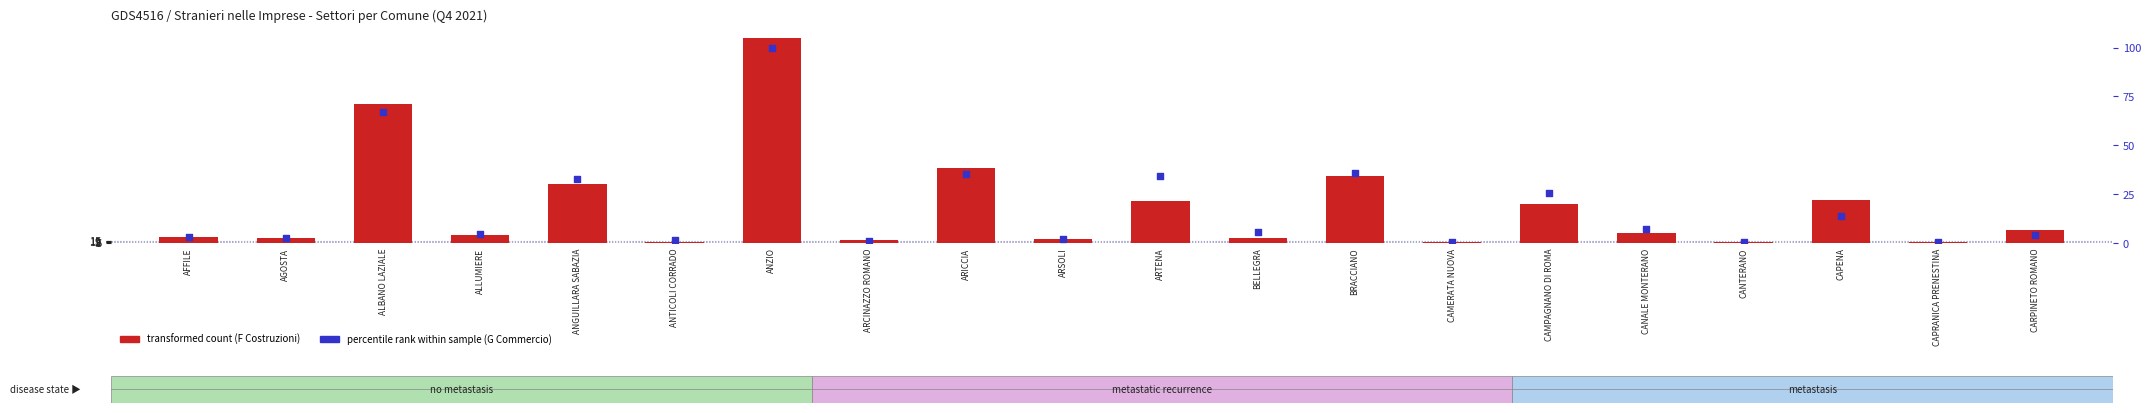

At which category is the sum across all series the highest?

ANZIO